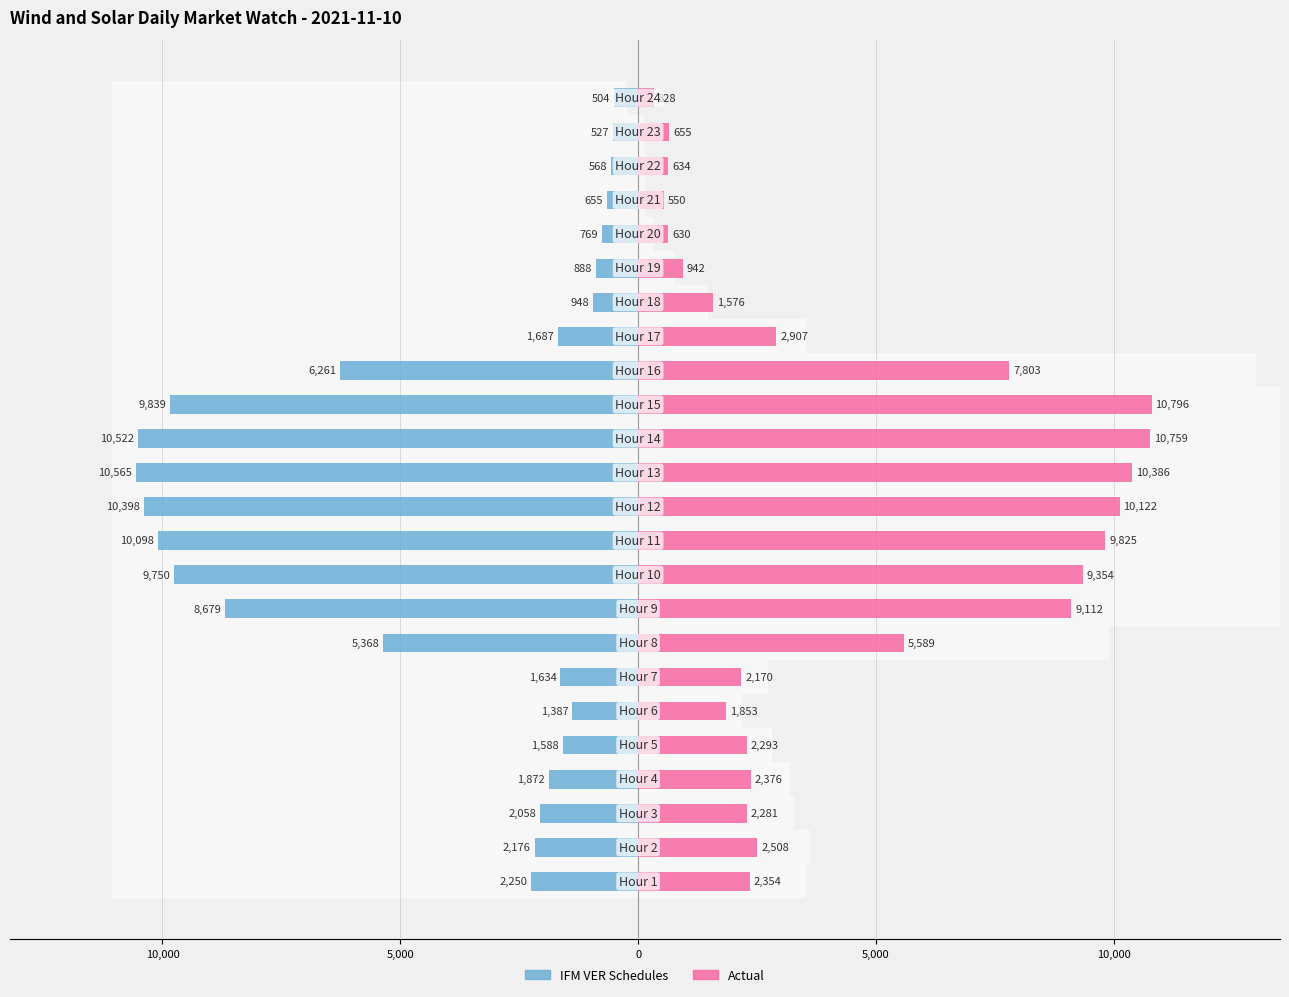

At how many categories does at least one series exceed 3924?

9